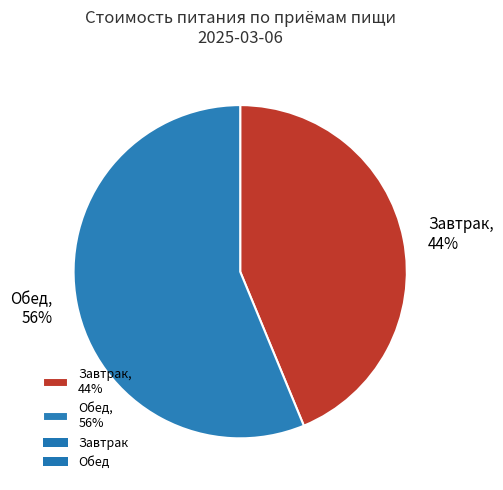

Count the number of slices in the pie.

2